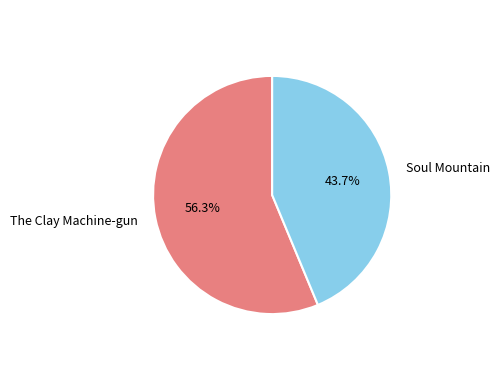

Do Soul Mountain and The Clay Machine-gun together represent more than half of the pie?

Yes